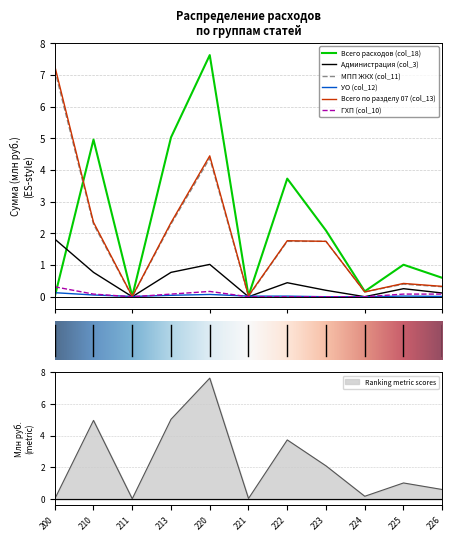

Does the chart have visible grid lines?

Yes